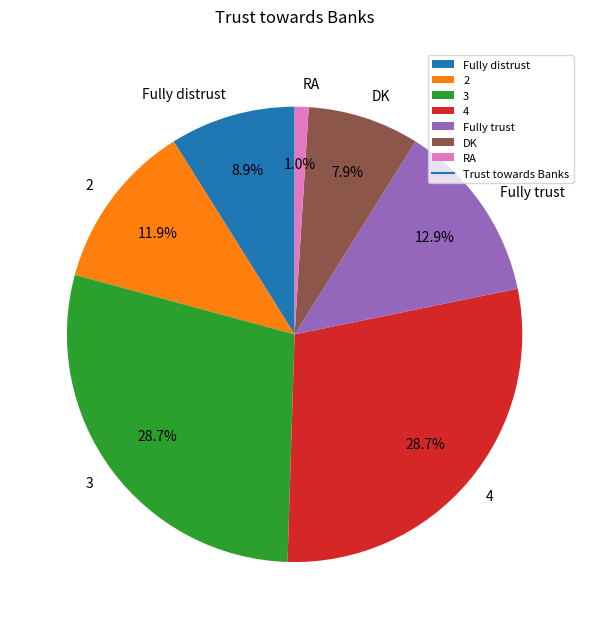

Is it true that RA is 8% of the pie?

False